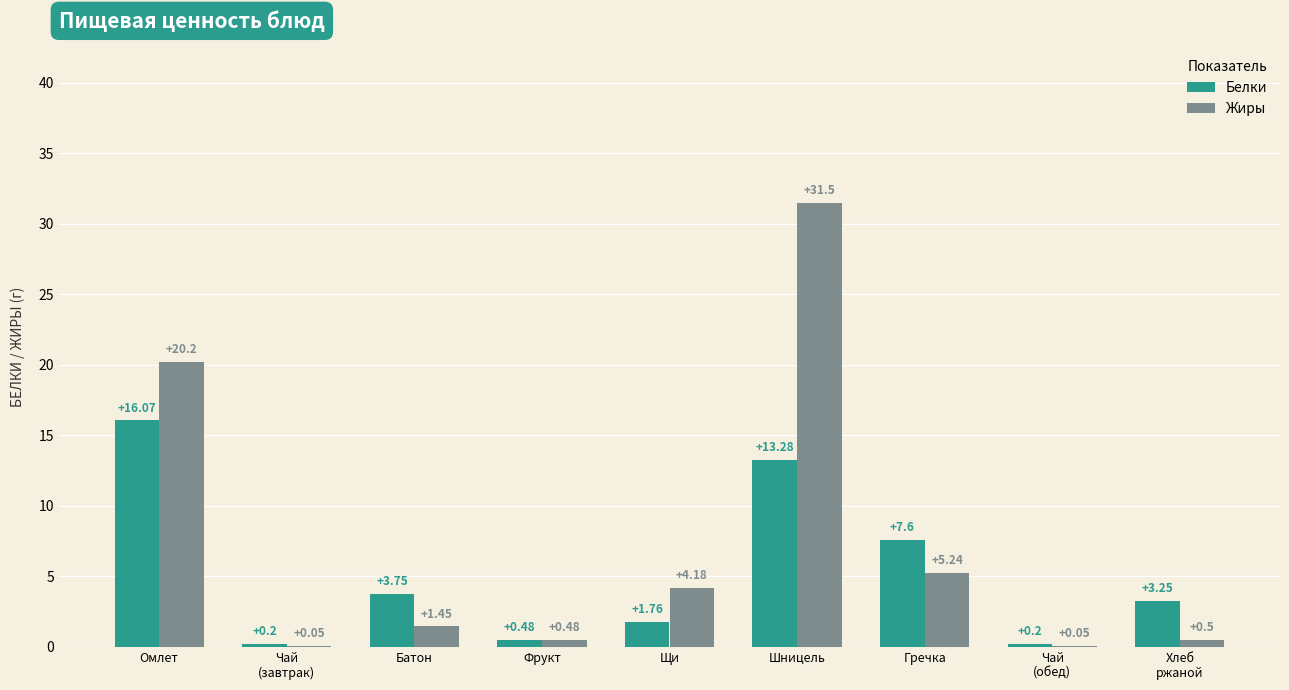

Which series has the largest total across all categories?

Жиры